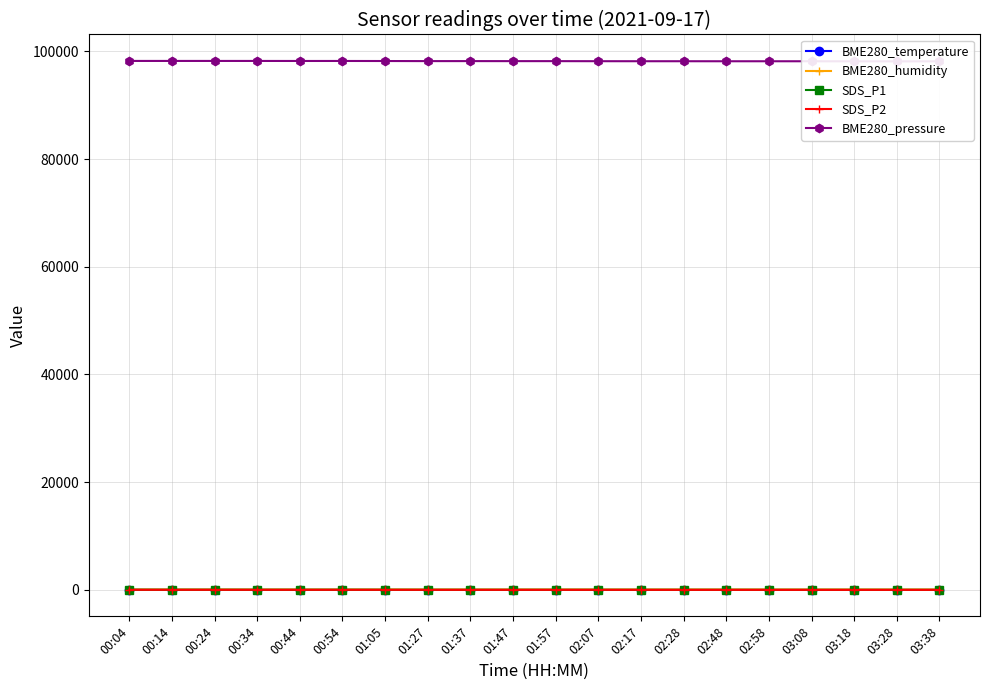

What is the total value across all series at 01:05?

98326.1